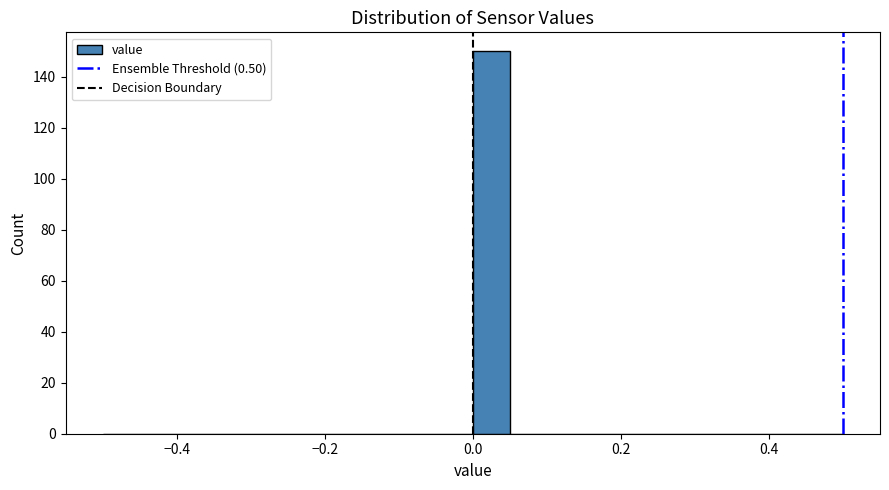

Read against the x-axis, roughly where is the centre of the tallest bar?

0.02